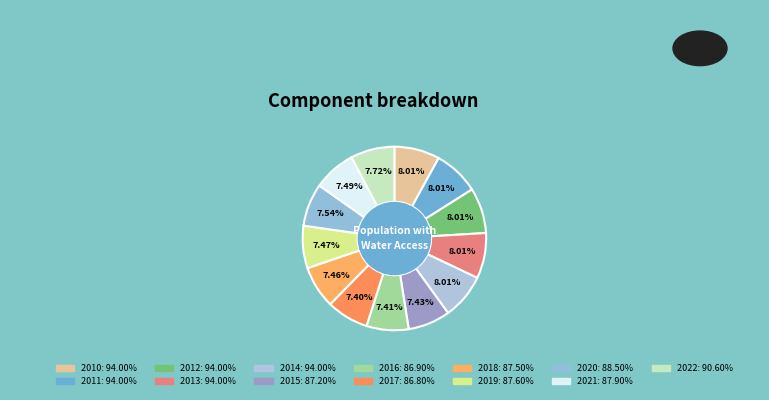

Which has a higher value, 2015 or 2010?

2010